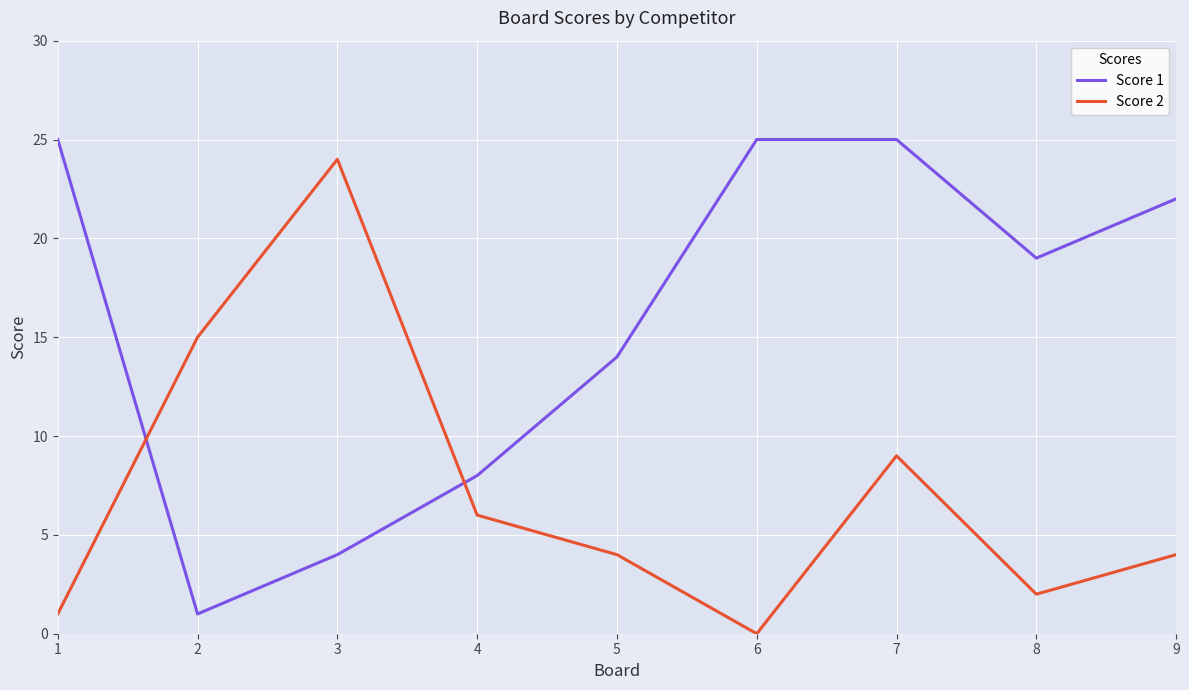

What value does the Score 2 series have at 4, to the nearest 5?

5